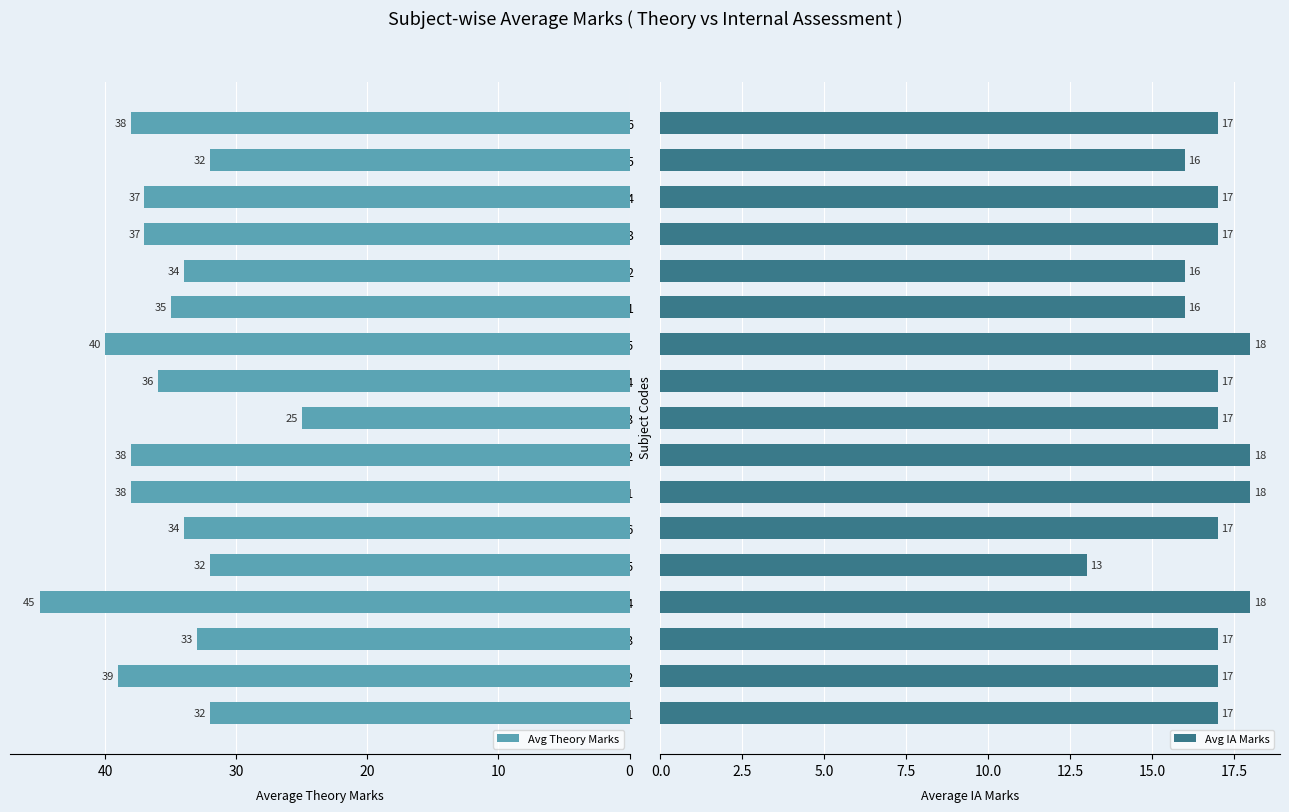

Count the number of categories in the chart.

17